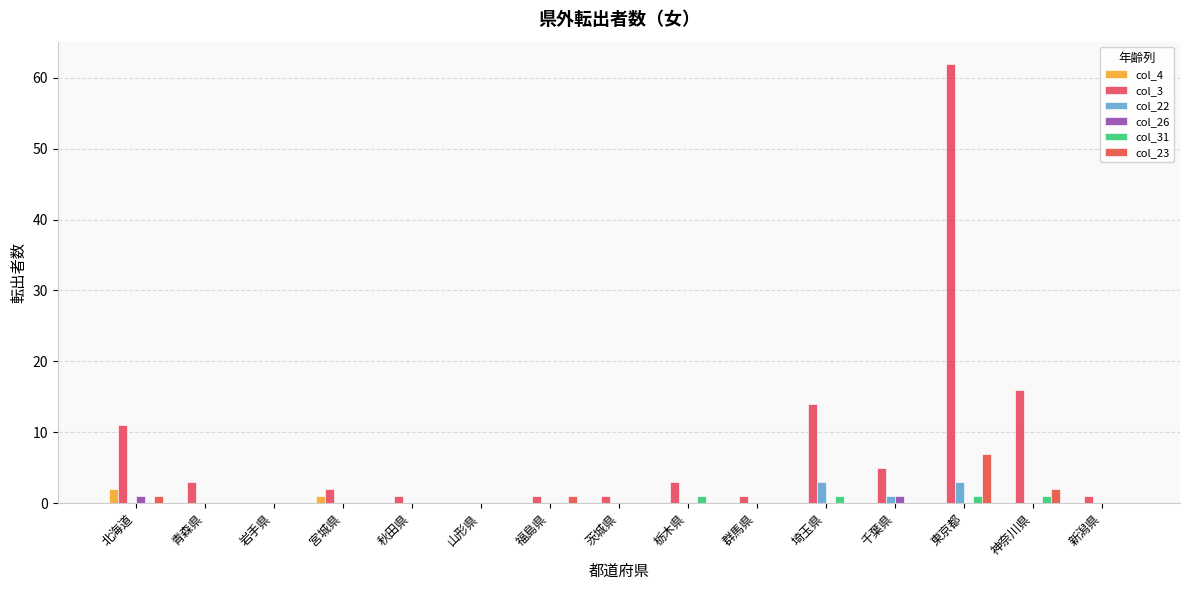

What position from the left is 東京都?

13